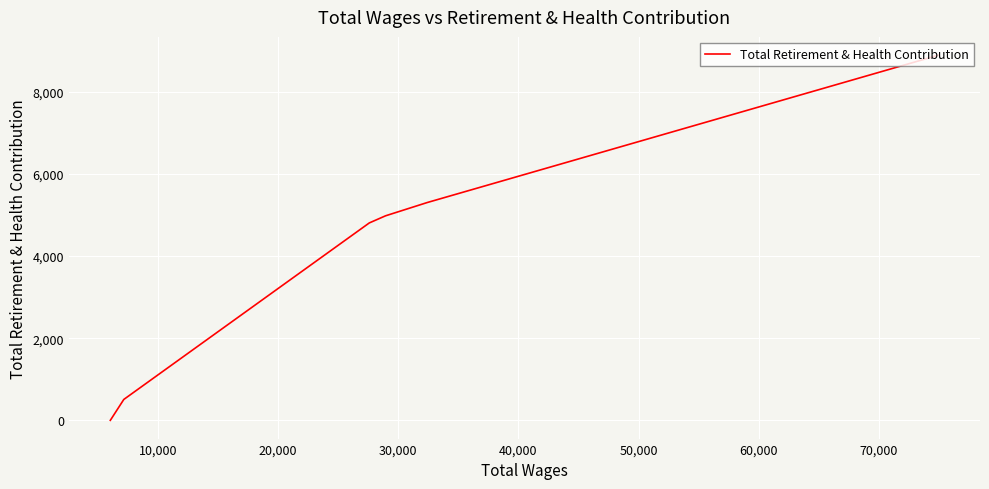

How many positive values are there?

5